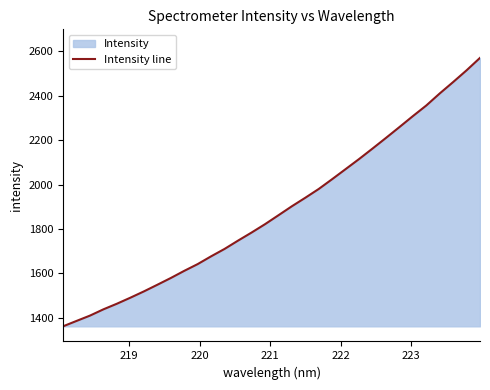

What is the difference between the maximum and minimum values?

1208.8